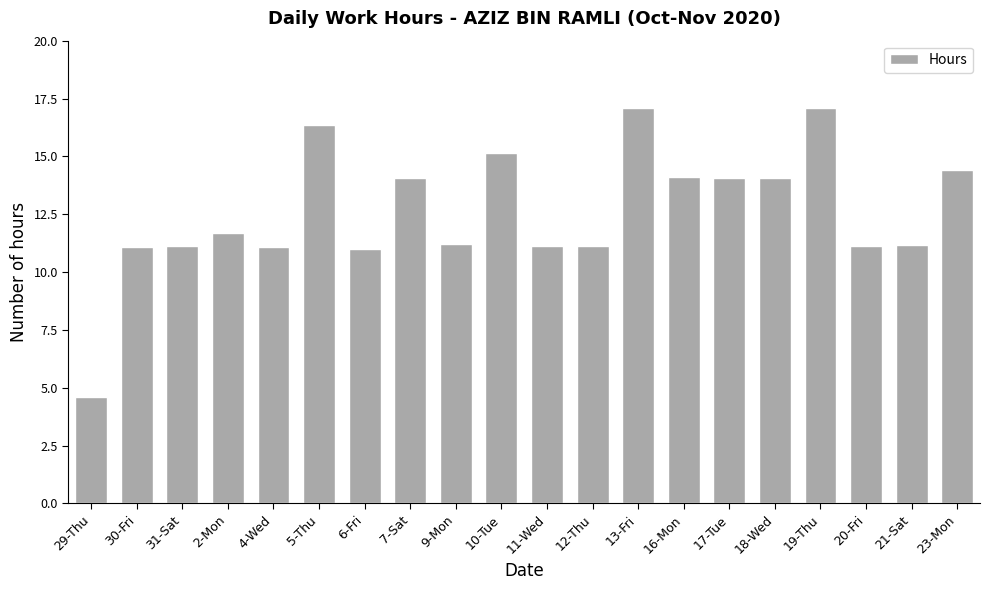

What position from the right is 16-Mon?

7